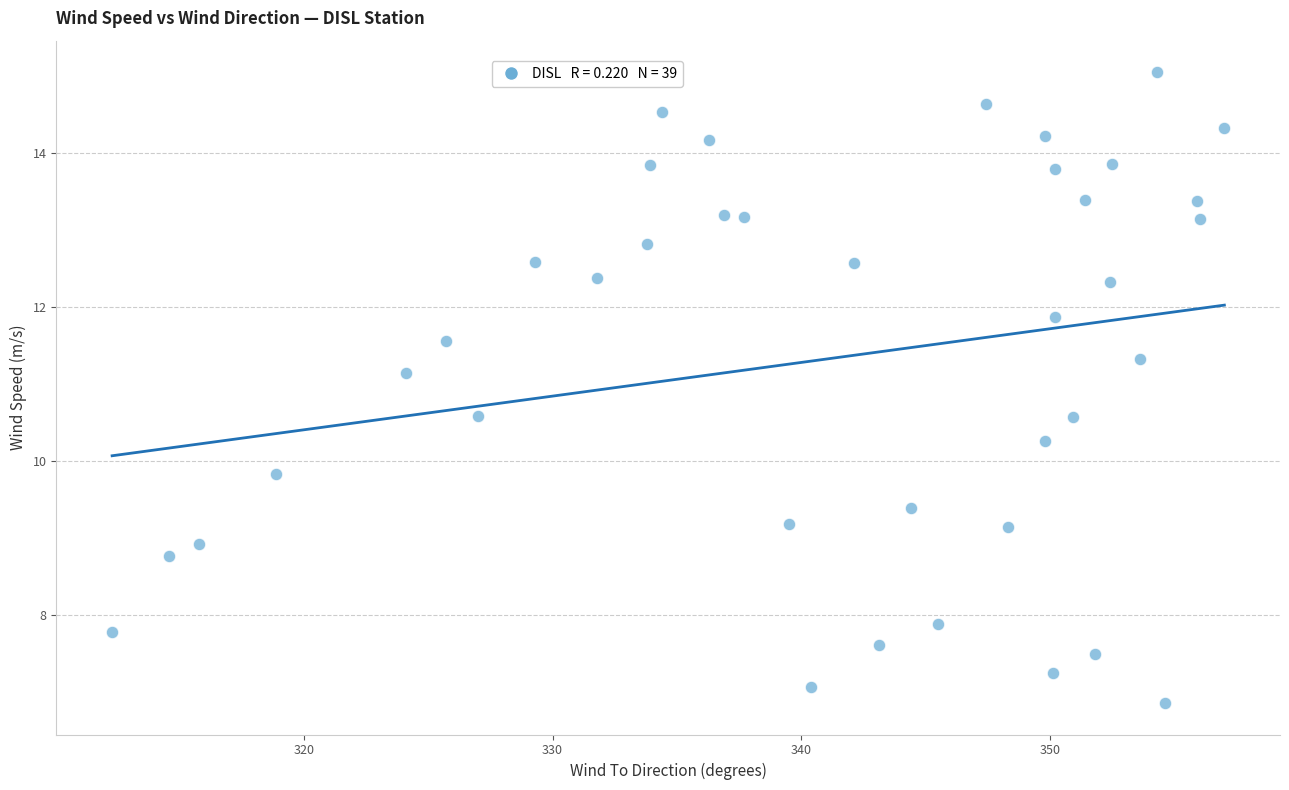

What is the range of Y values (max minus min)?

8.2